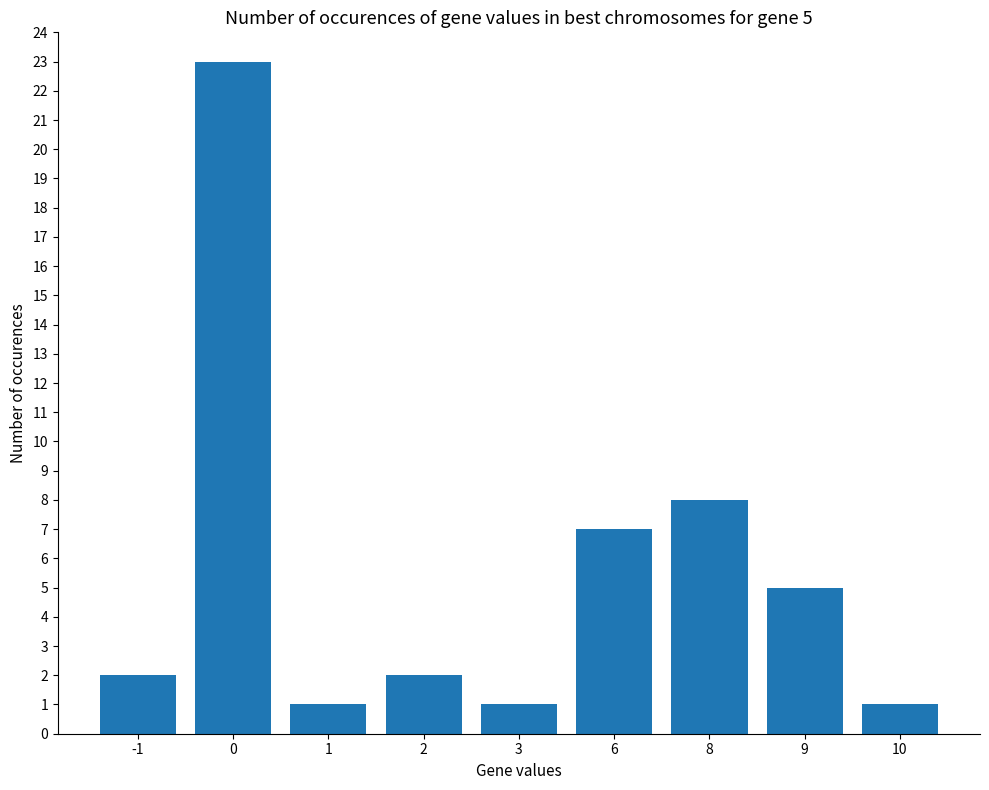

Where is the data nearest to the value 12?

8